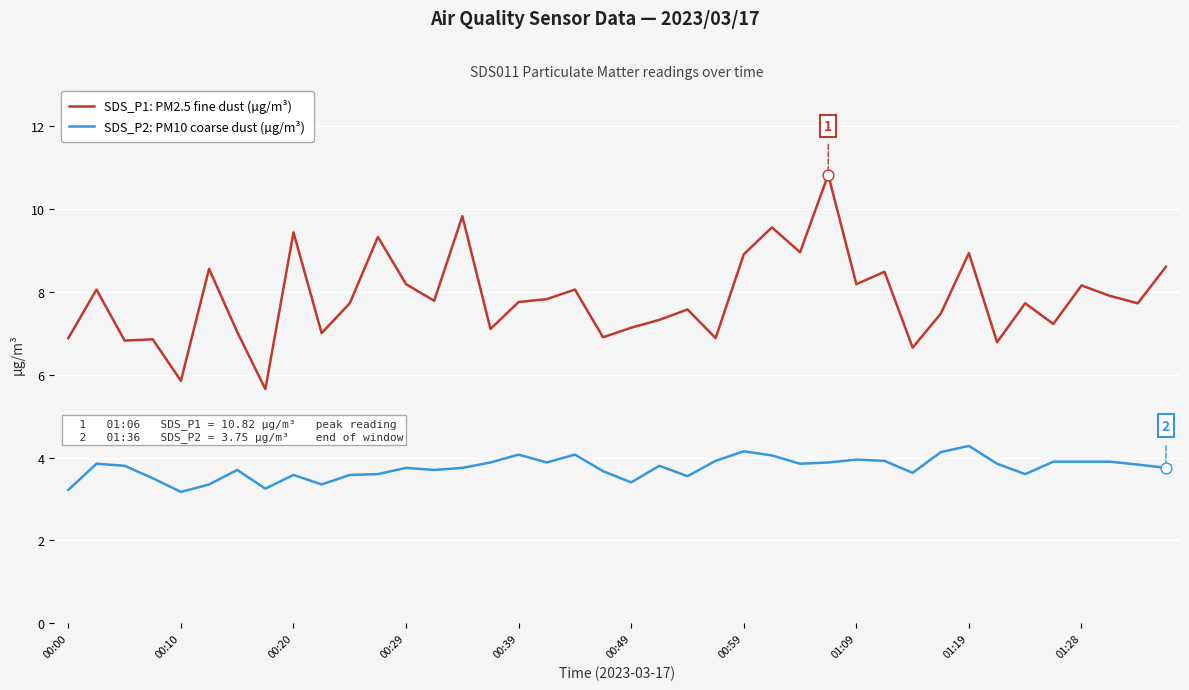

Which series has the largest range (max minus min)?

SDS_P1: PM2.5 fine dust (µg/m³)